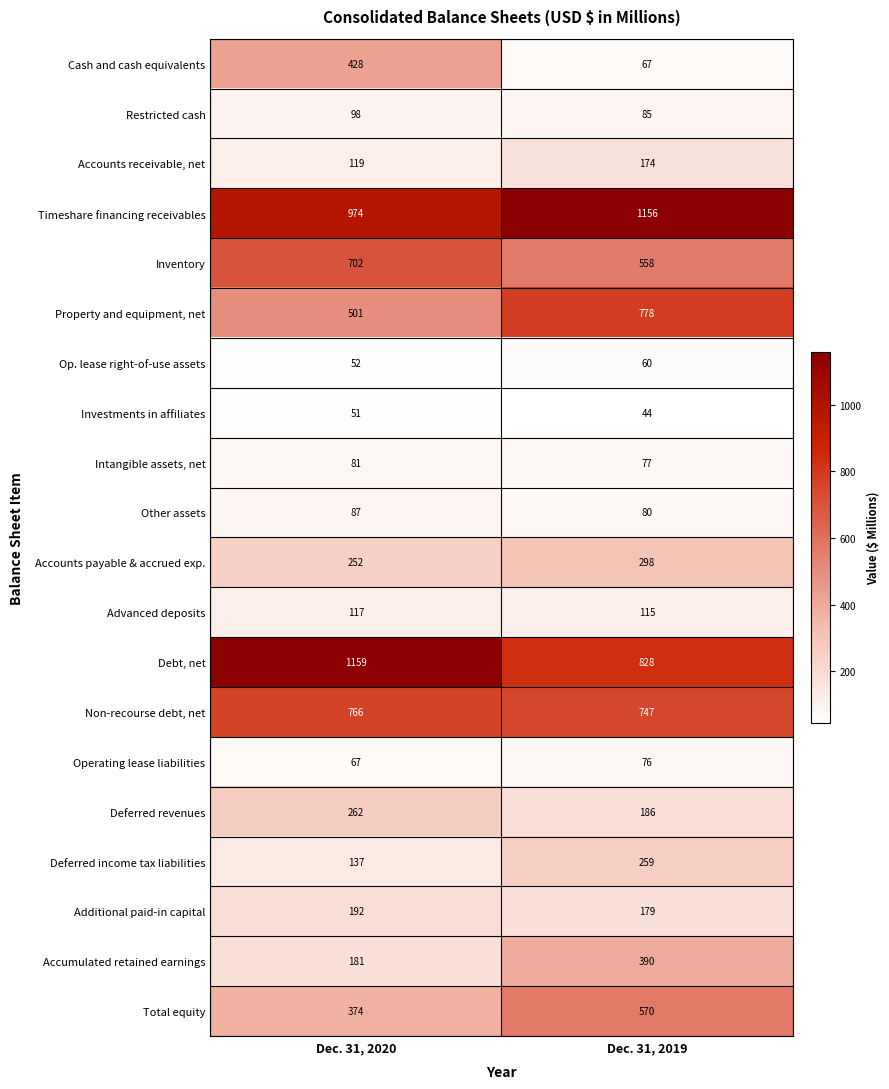

What is the sum of all Accounts receivable, net values?

293